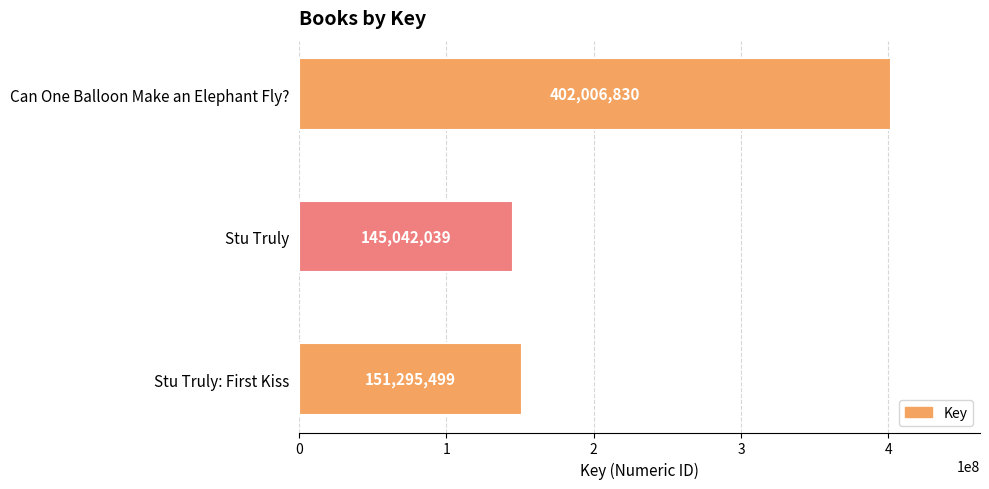

True or false: the data shows 151295499 at Stu Truly: First Kiss.

True